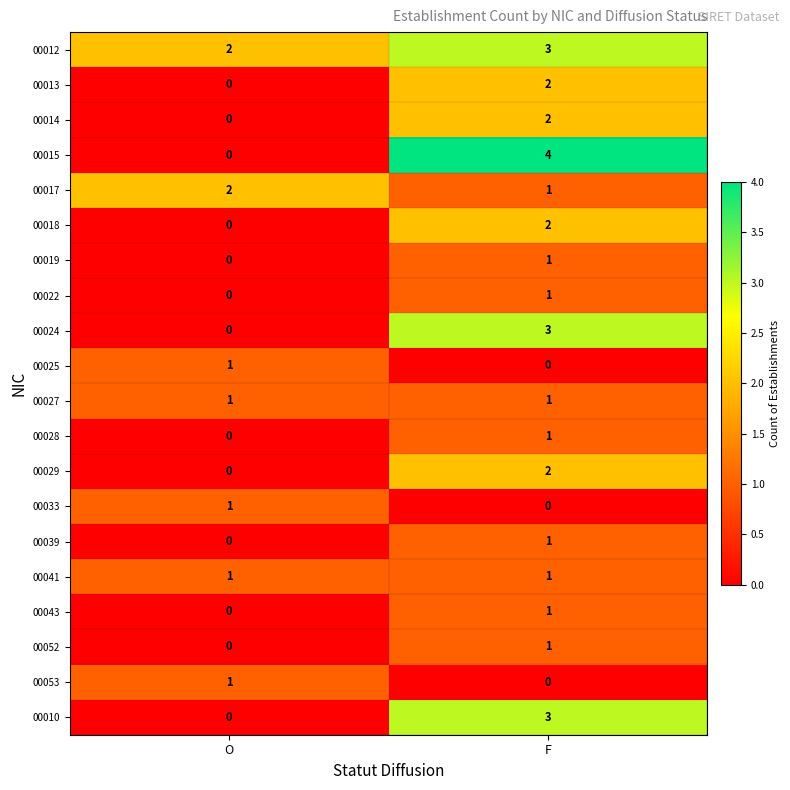

Which series has the largest total across all categories?

00012